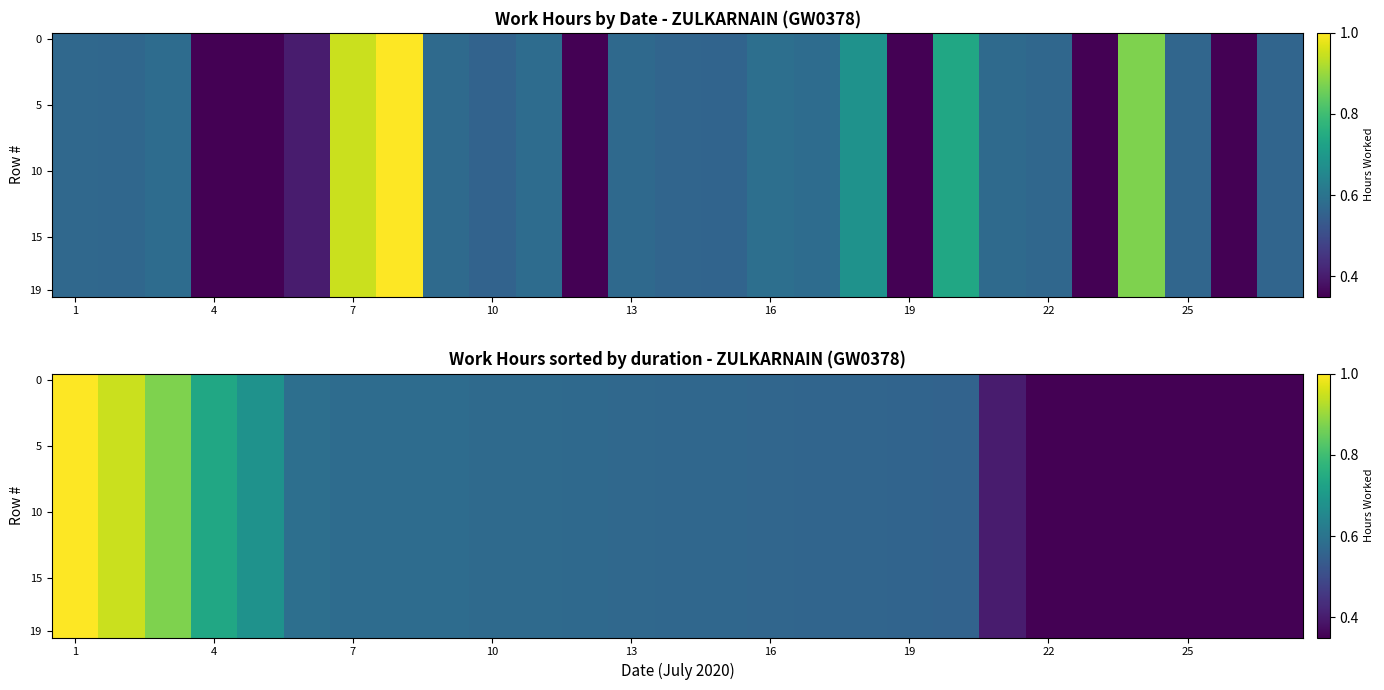

At how many categories does at least one series exceed 0?

27